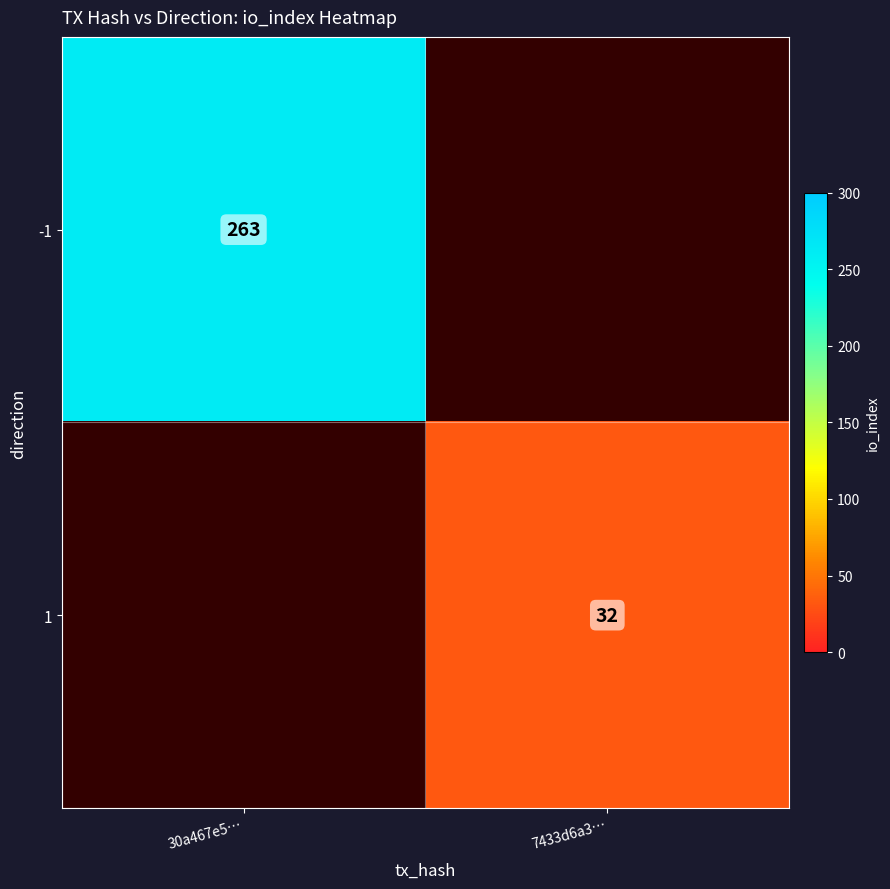

Is it true that -1 equals 263 at 30a467e5…?

True